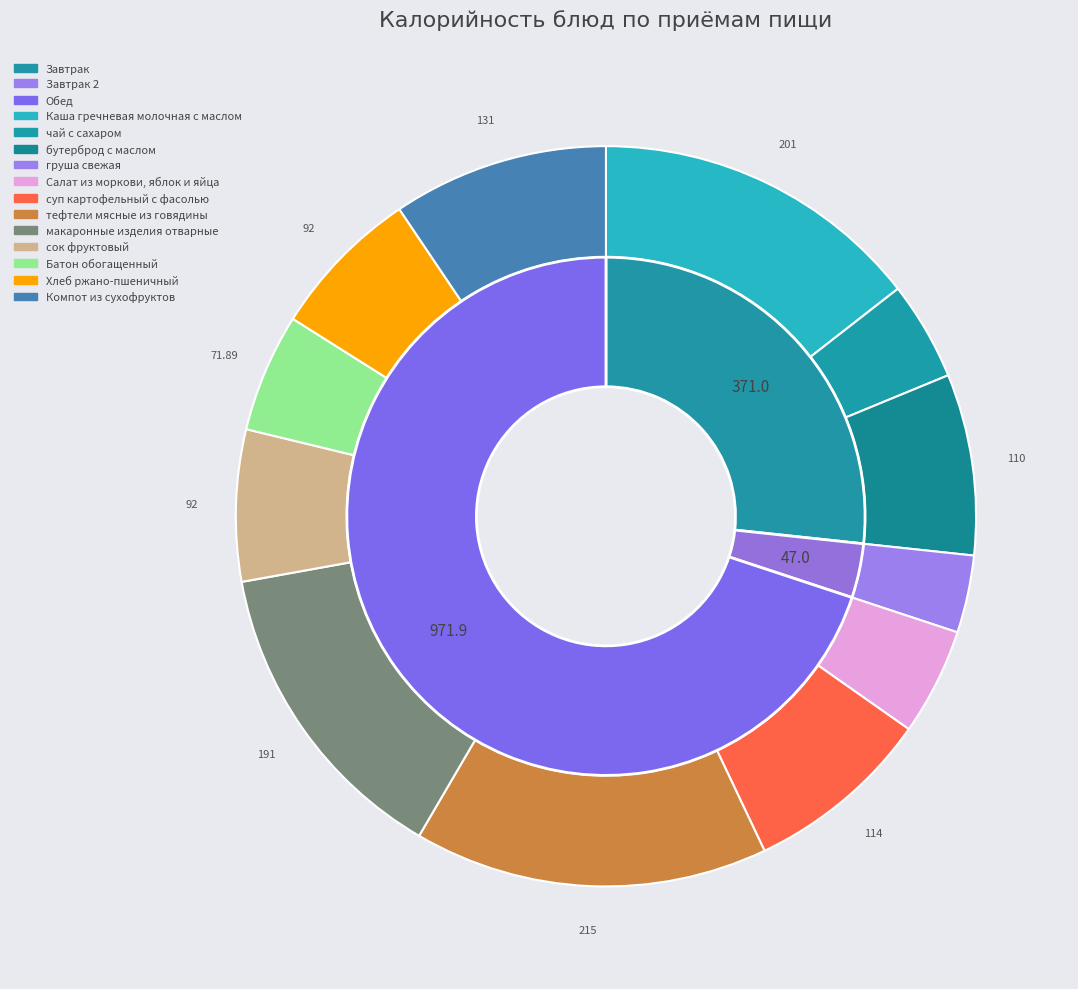

Is the sum of макаронные изделия отварные and Хлеб ржано-пшеничный greater than half?

No